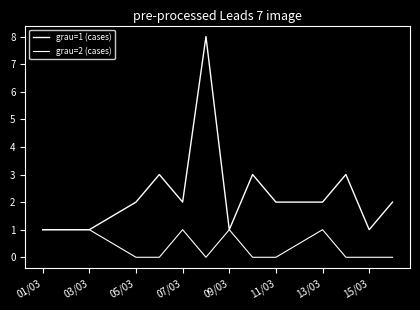

How many lines are shown in the chart?

2